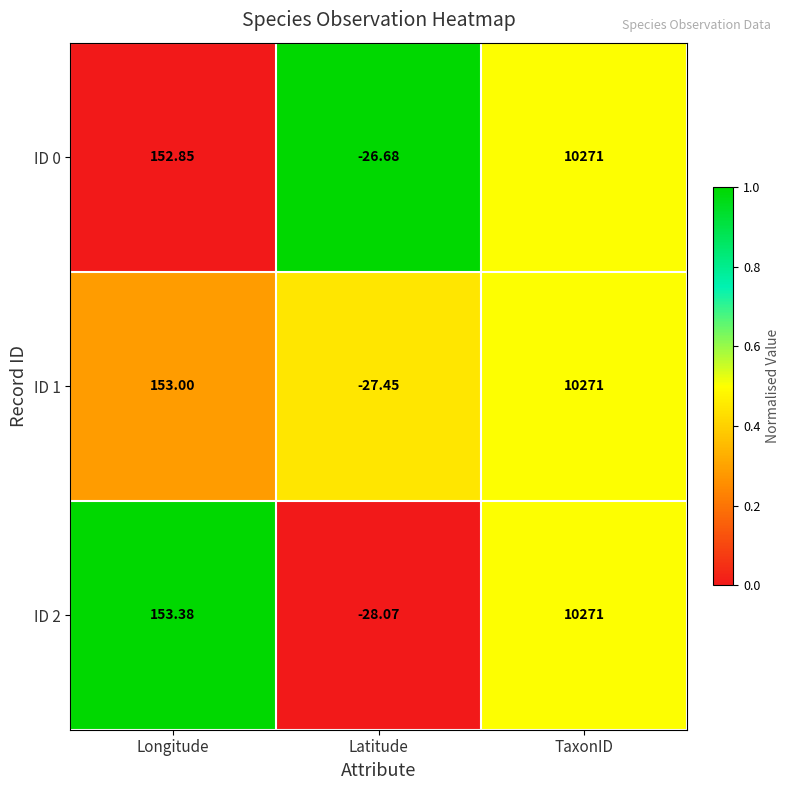

Which series has the largest total across all categories?

ID 0